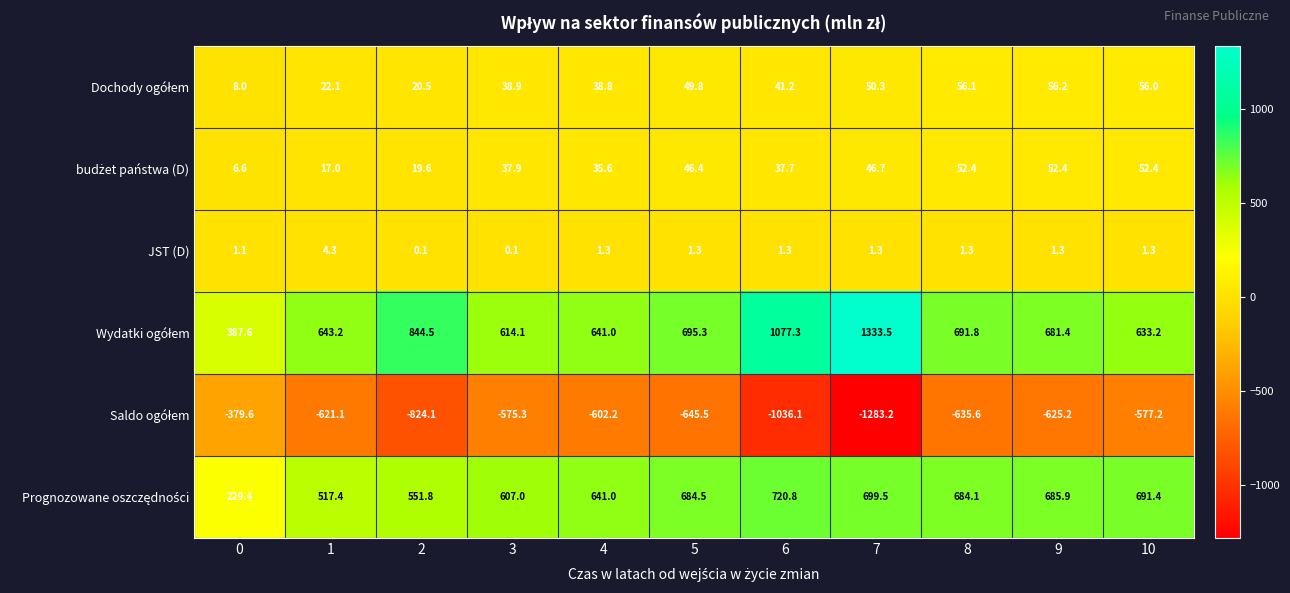

What is the total value across all series at 0?

253.1